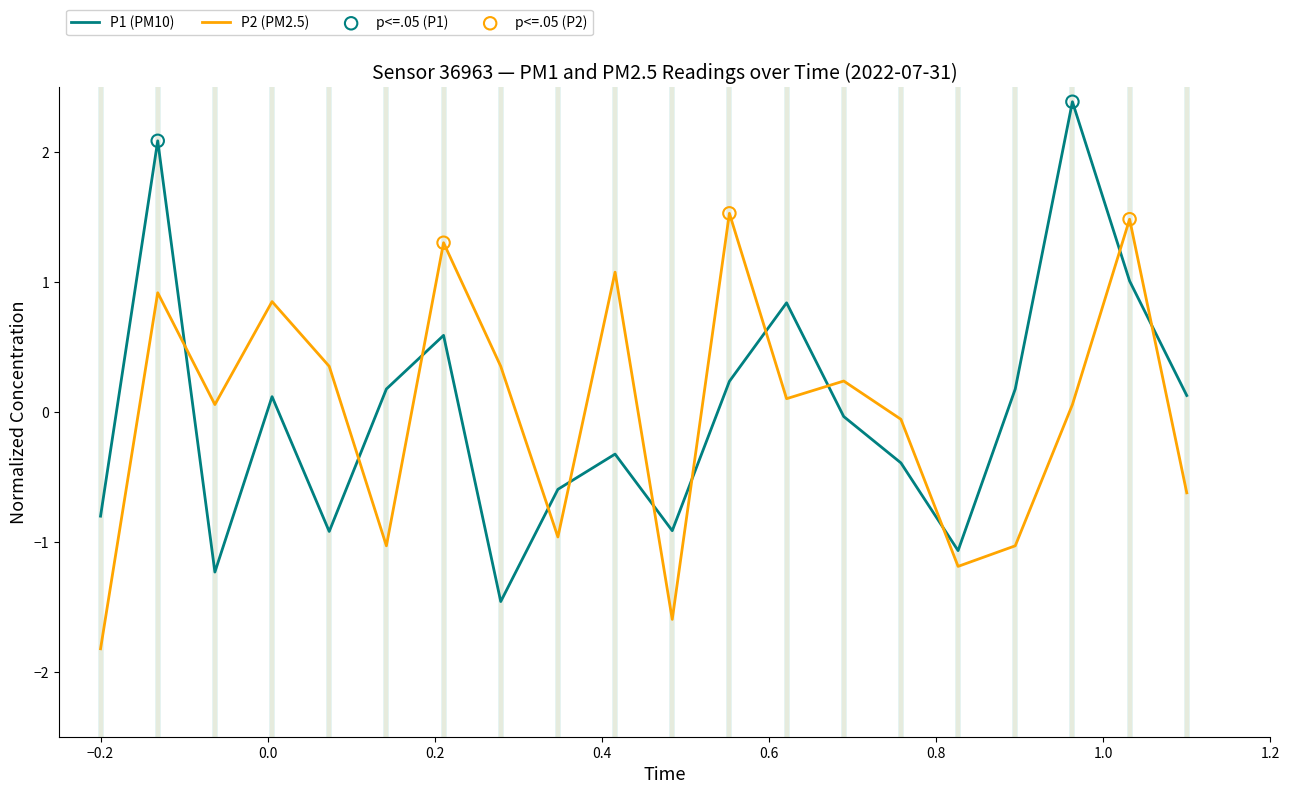

True or false: P2 (PM2.5) and P1 (PM10) intersect in this chart.

True